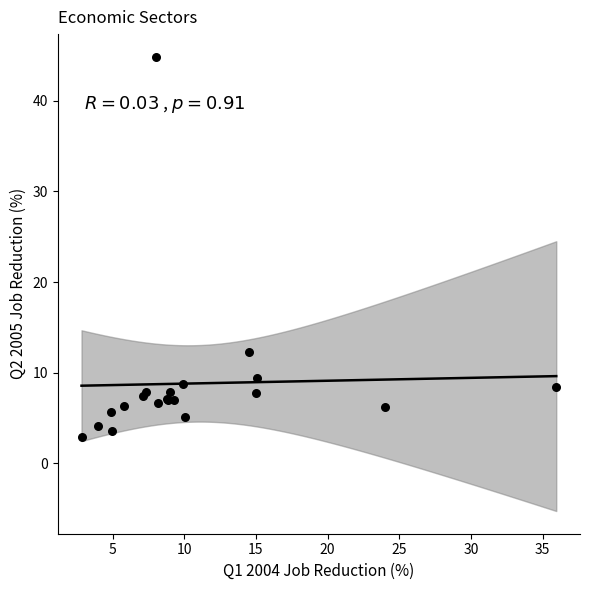

What Y value in the scatter plot is closest to 23?

12.3